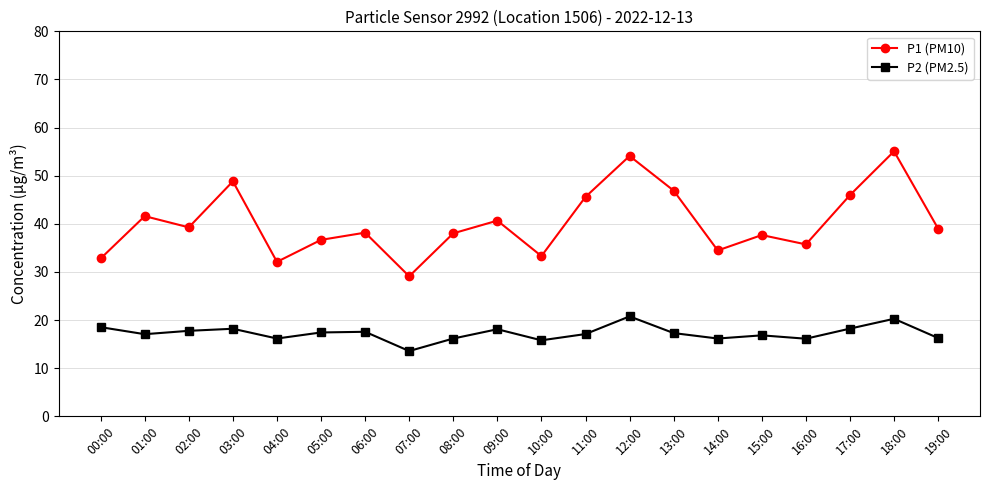

What is the difference between the maximum and minimum values in the P1 (PM10) series?

26.0